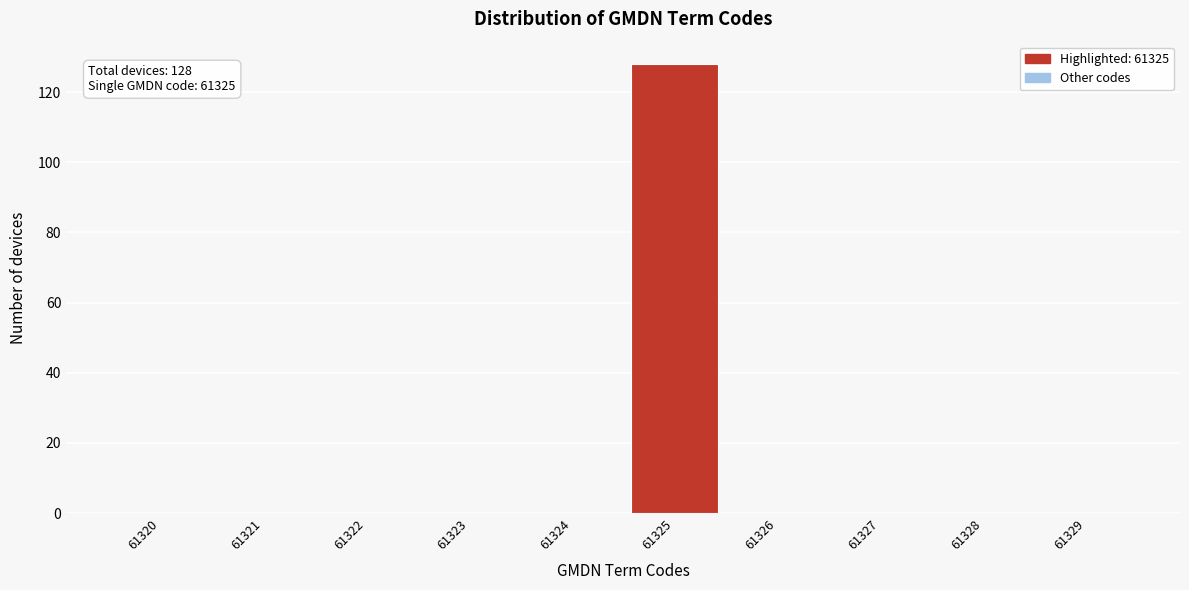

Reading right to left, extract all data points from this chart.

61329=0	61328=0	61327=0	61326=0	61325=128	61324=0	61323=0	61322=0	61321=0	61320=0